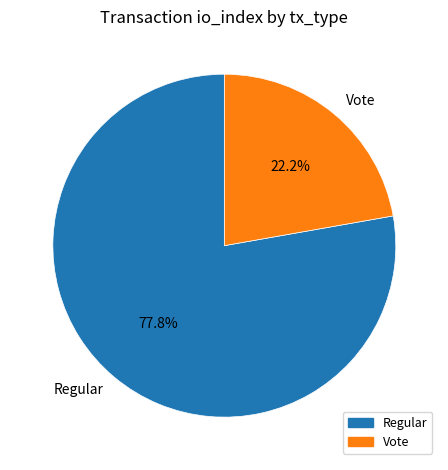

To the nearest percent, what percentage of the pie is Regular?

78%